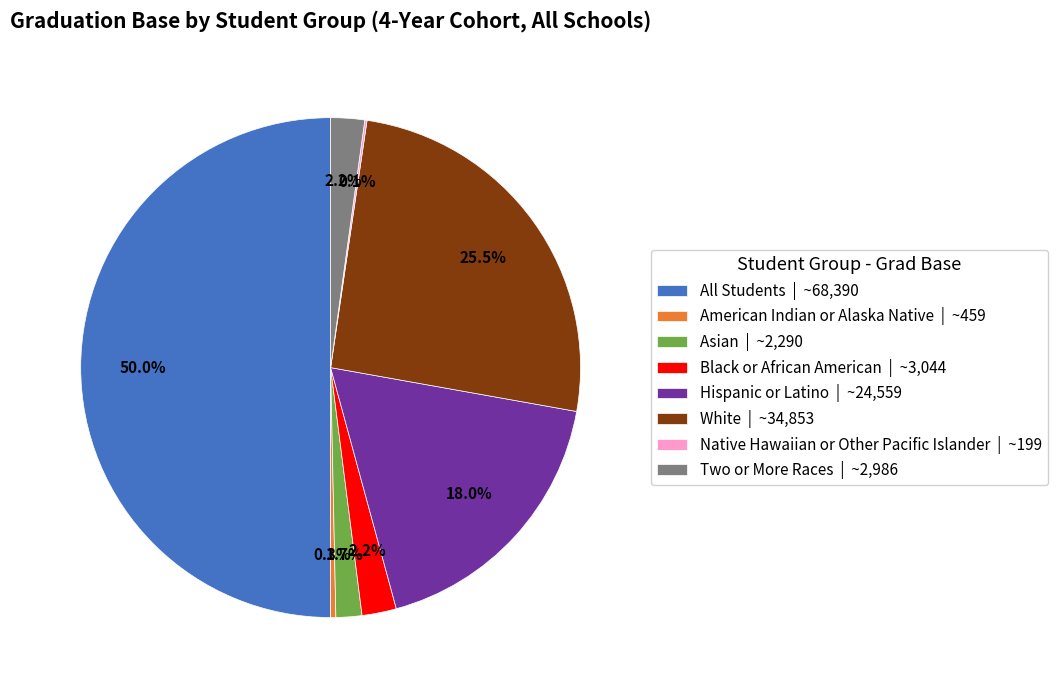

What portion of the pie excludes All Students | ~68,390?

50.0%